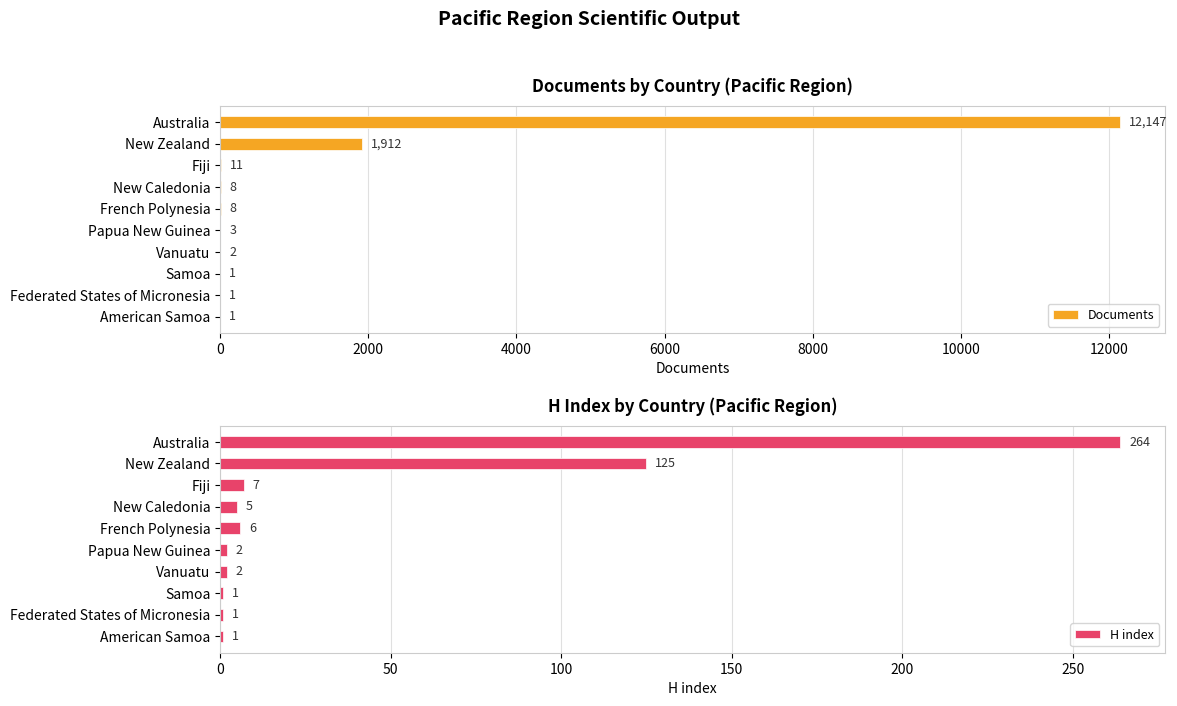

At how many categories does at least one series exceed 96?

2